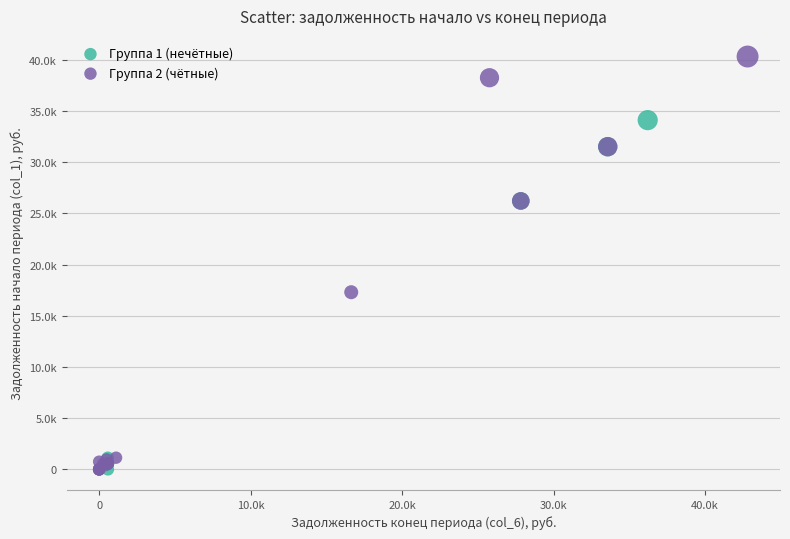

What are all the series names shown in the legend?

Группа 1 (нечётные), Группа 2 (чётные)